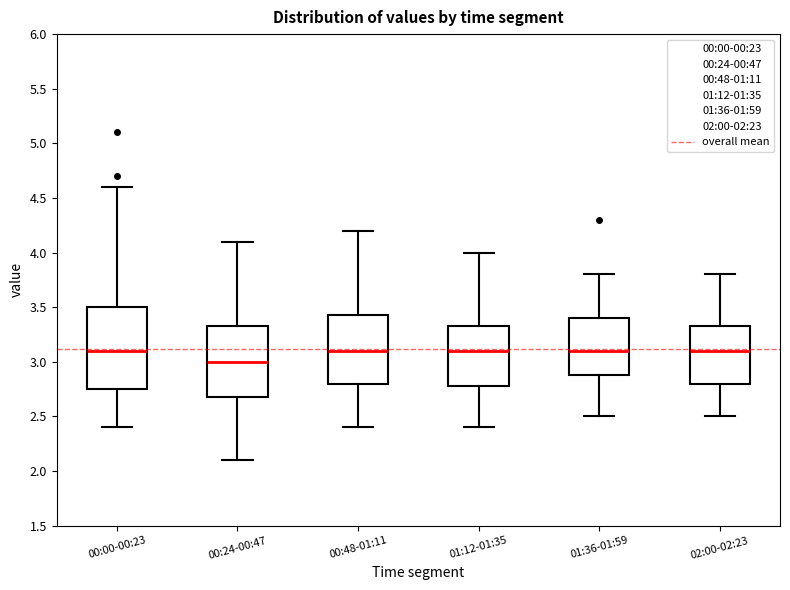

Reading left to right, read every box against the y-axis: the position of its median line, the range the box covers, and the ends of its whiskers. The values are not printed on the chart, so give them approximately, as read against the axis.

00:00-00:23: median 3.10, box 2.75 to 3.50, whiskers 2.40 to 4.60
00:24-00:47: median 3.00, box 2.70 to 3.35, whiskers 2.10 to 4.10
00:48-01:11: median 3.10, box 2.80 to 3.45, whiskers 2.40 to 4.20
01:12-01:35: median 3.10, box 2.80 to 3.35, whiskers 2.40 to 4.00
01:36-01:59: median 3.10, box 2.90 to 3.40, whiskers 2.50 to 3.80
02:00-02:23: median 3.10, box 2.80 to 3.35, whiskers 2.50 to 3.80